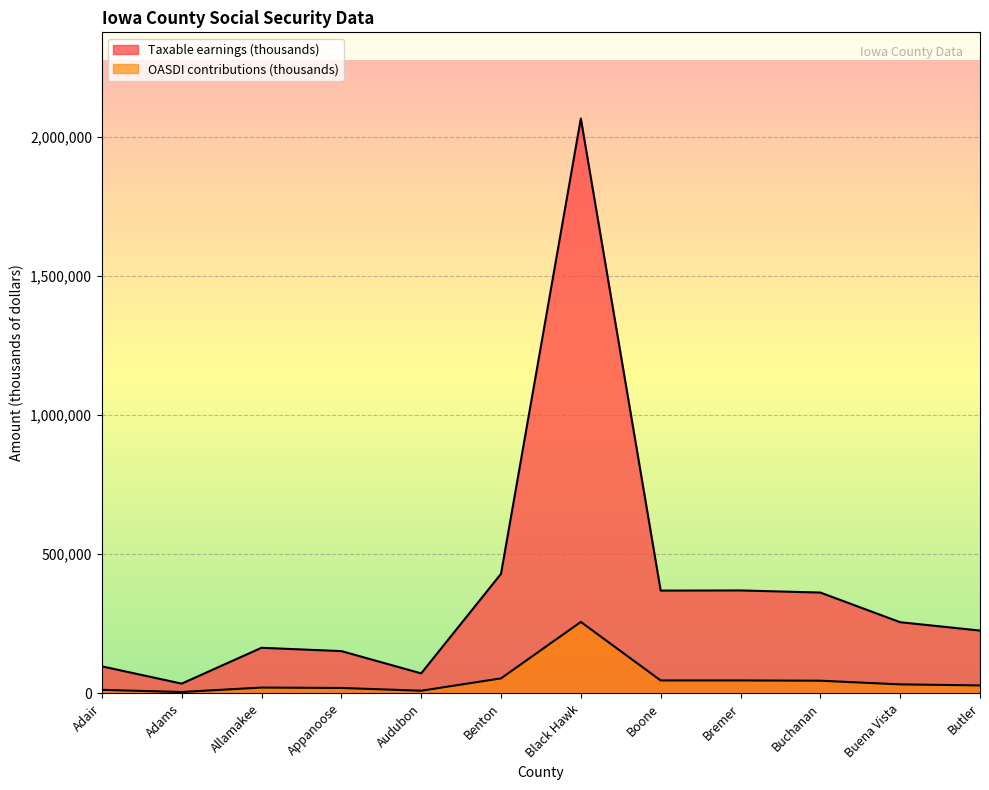

At how many categories does at least one series exceed 256207?

5